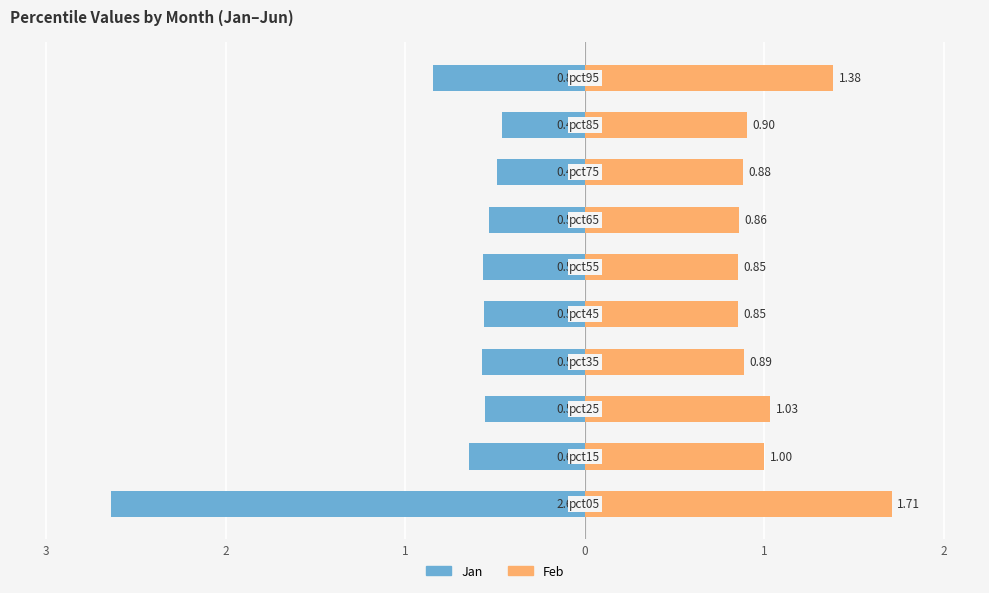

The Feb series shows 0.9 at 1. True or false?

True